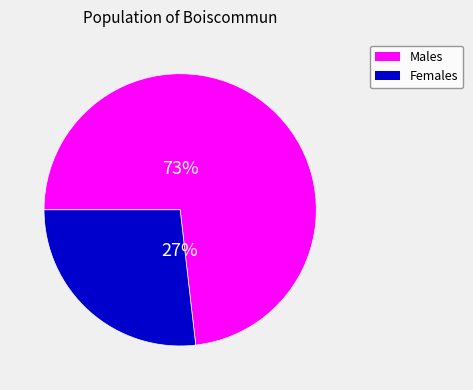

Does Males represent more than half of the total?

Yes